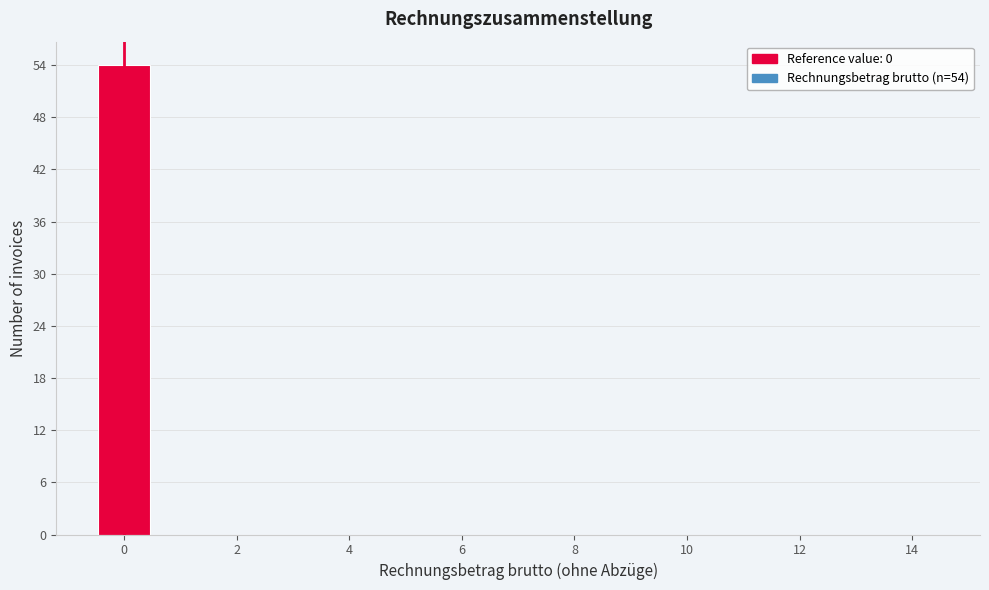

Over which range of the x-axis is the bar tallest?

-0.5 to 0.5